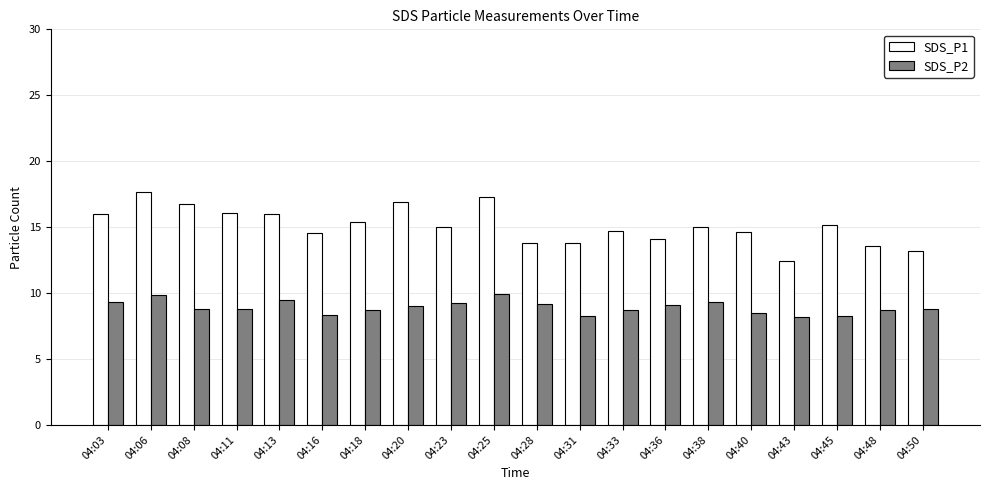

Rank the series by their average value, from lowest to highest.

SDS_P2, SDS_P1